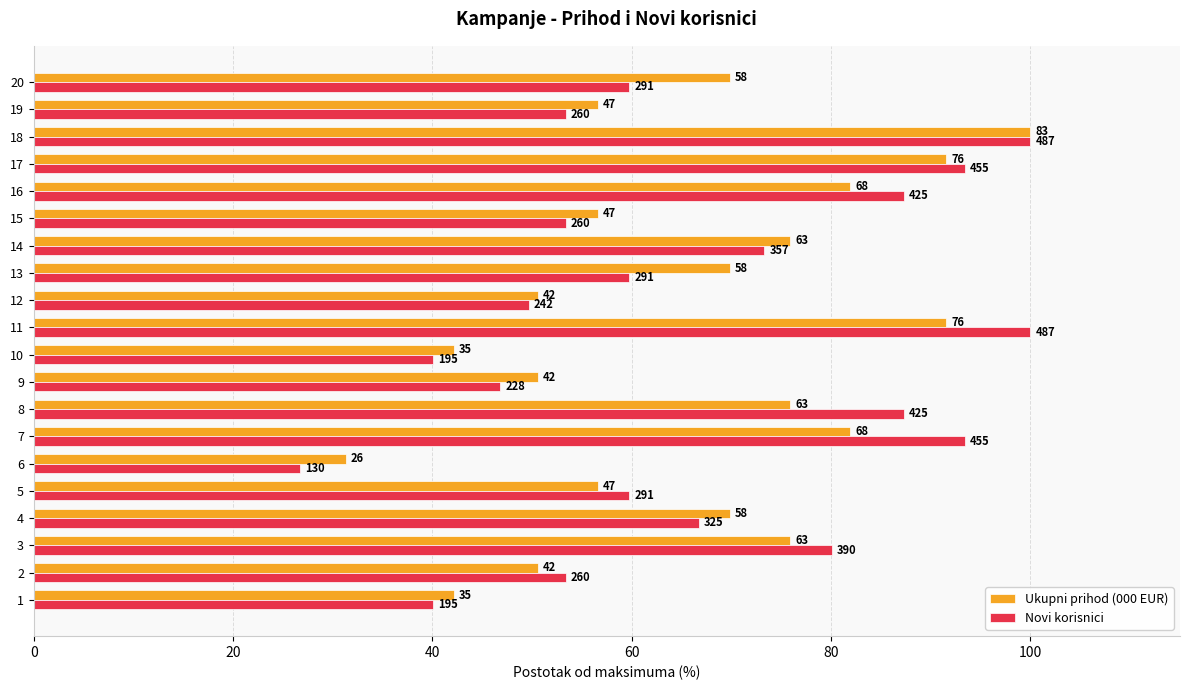

Which has a higher value, 17 or 20?

17